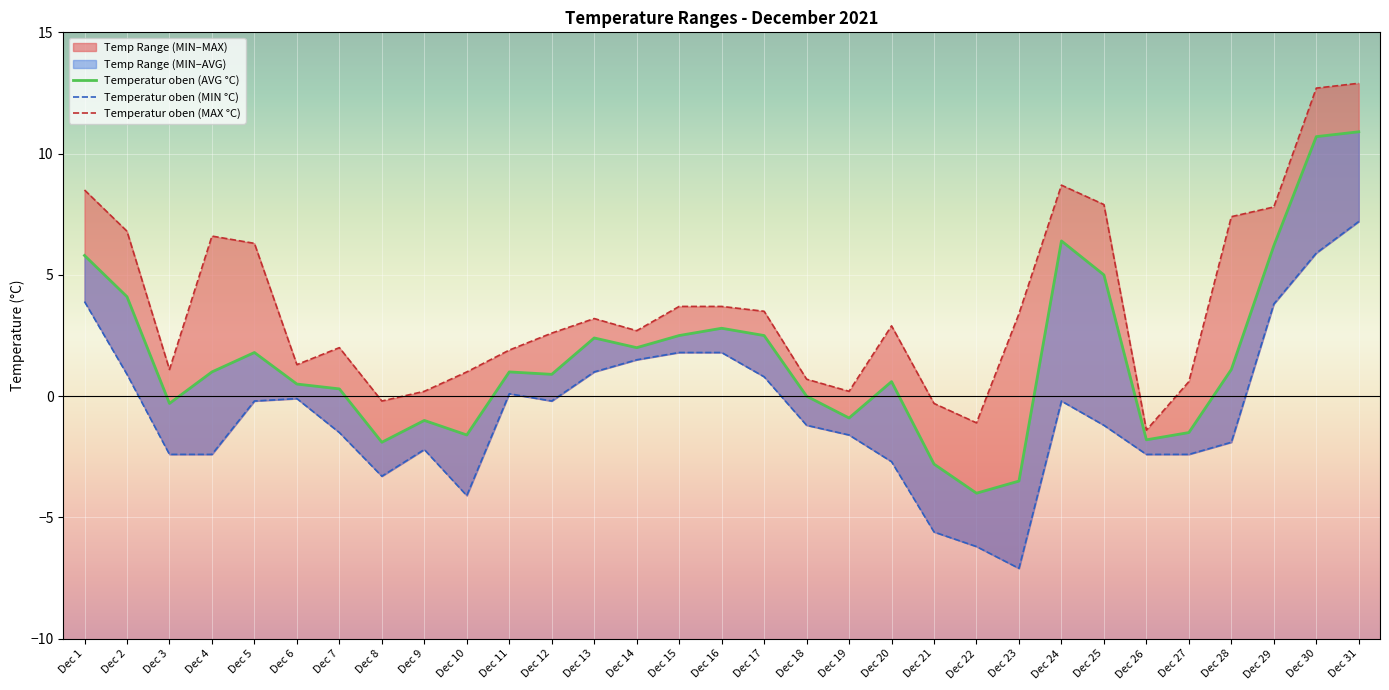

How many data points does each series have?

31